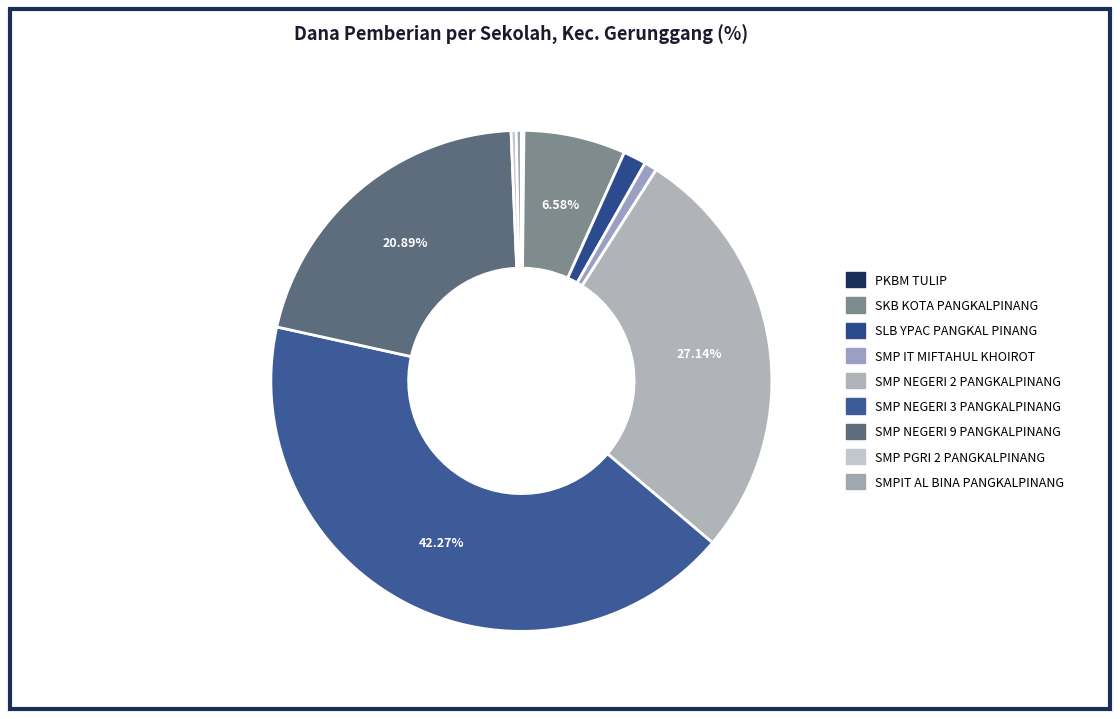

To the nearest percent, what percentage of the pie is SMP NEGERI 2 PANGKALPINANG?

27%